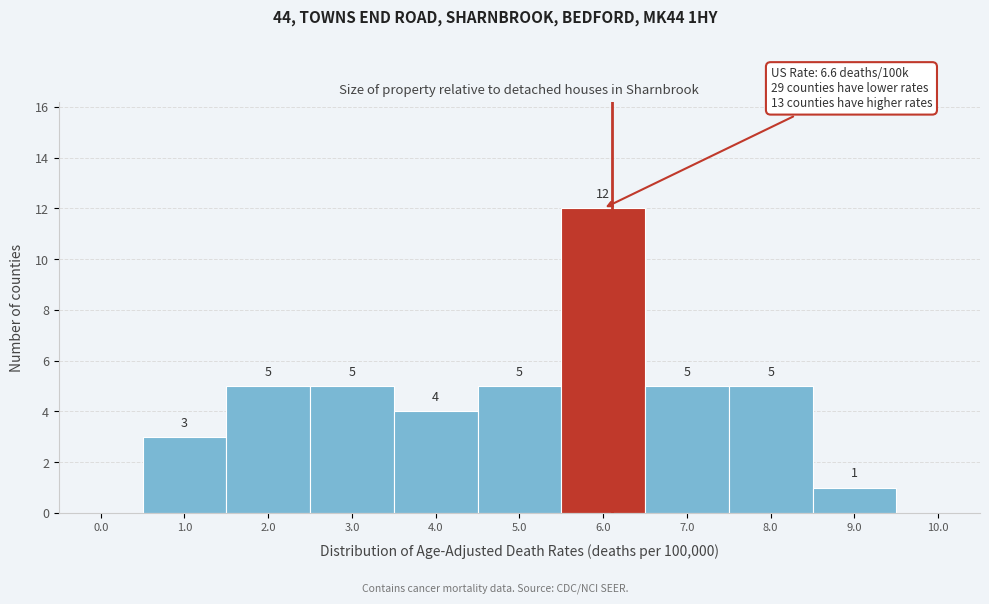

Reading right to left, list all the values displayed in this chart.

10.0=0	9.0=1	8.0=5	7.0=5	6.0=12	5.0=5	4.0=4	3.0=5	2.0=5	1.0=3	0.0=0